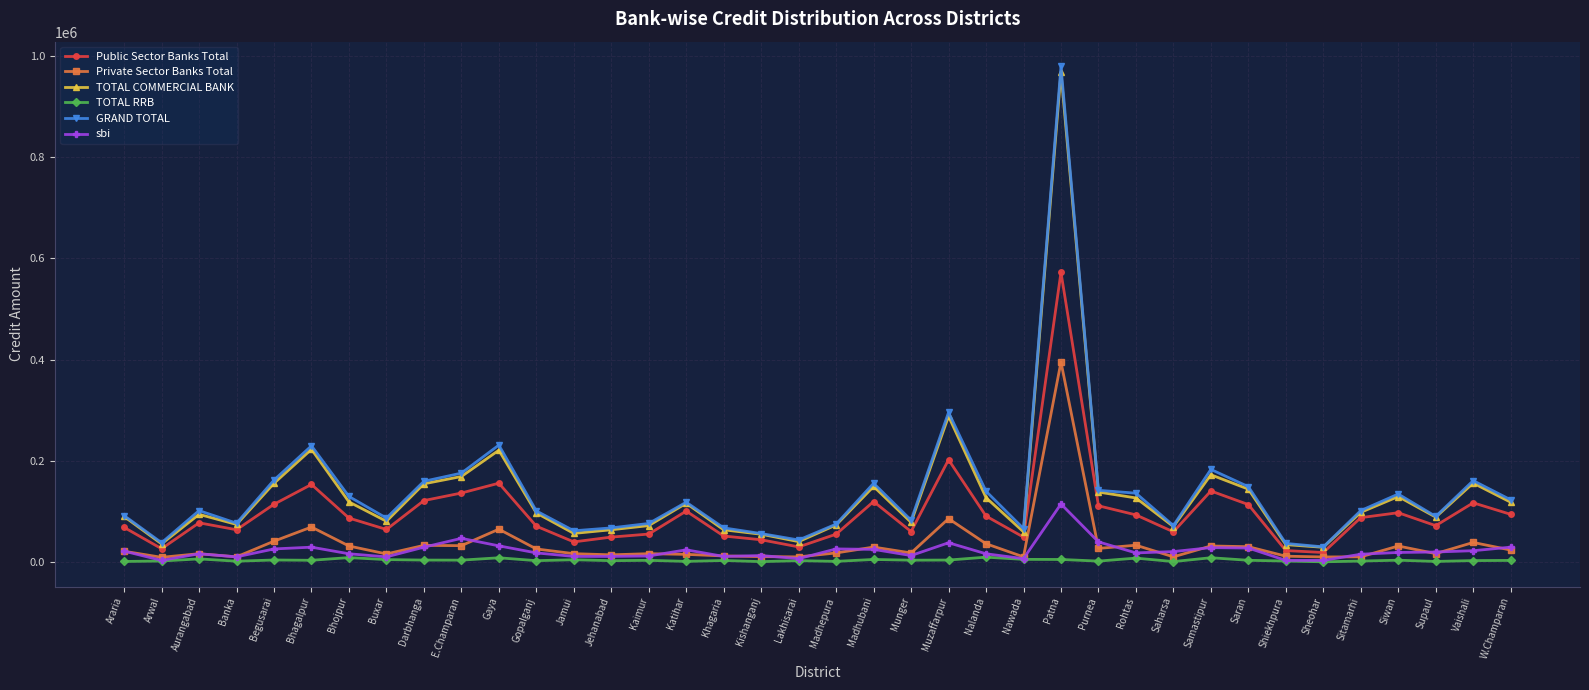

True or false: TOTAL COMMERCIAL BANK and Private Sector Banks Total cross at least once.

False